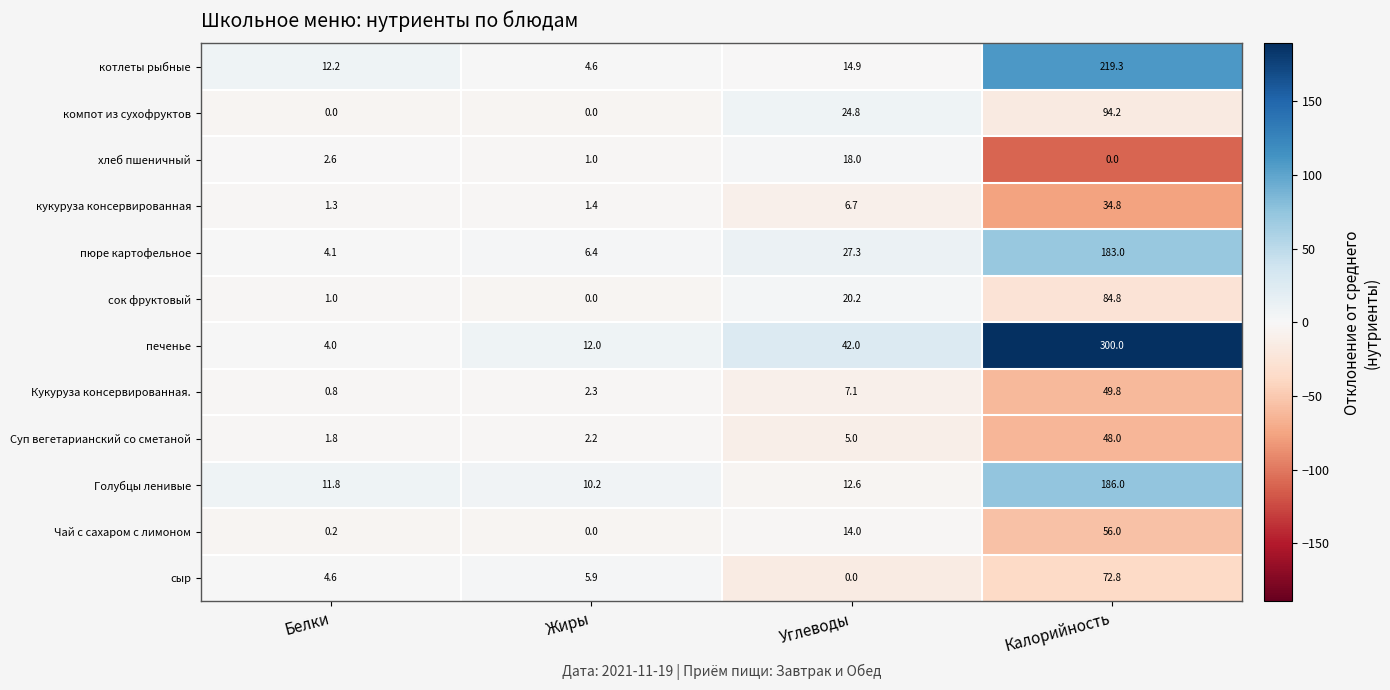

What is the spread (max minus min) of values at Калорийность?

300.0